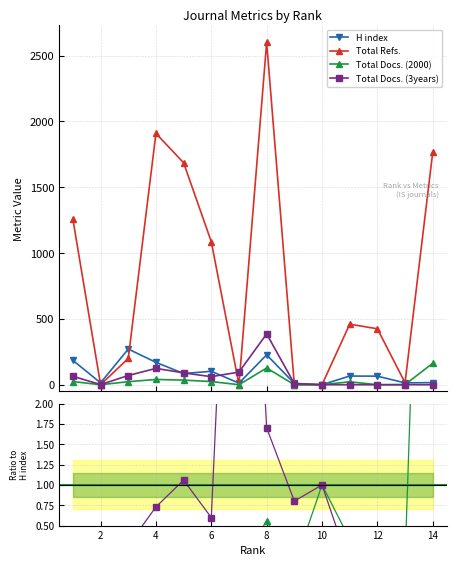

True or false: Total Docs. (2000) has more than 1 points higher than both neighbors.

True